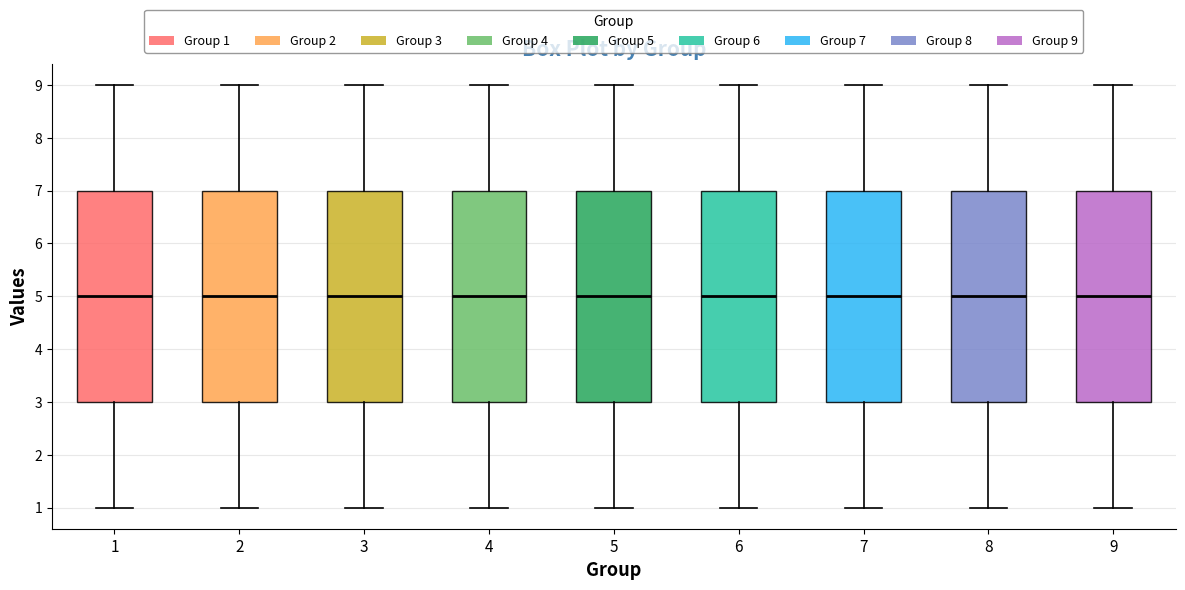

Where is the upper edge of the box at x = 5 on the y-axis? The values are not printed on the chart, so give them approximately, as read against the axis.

7